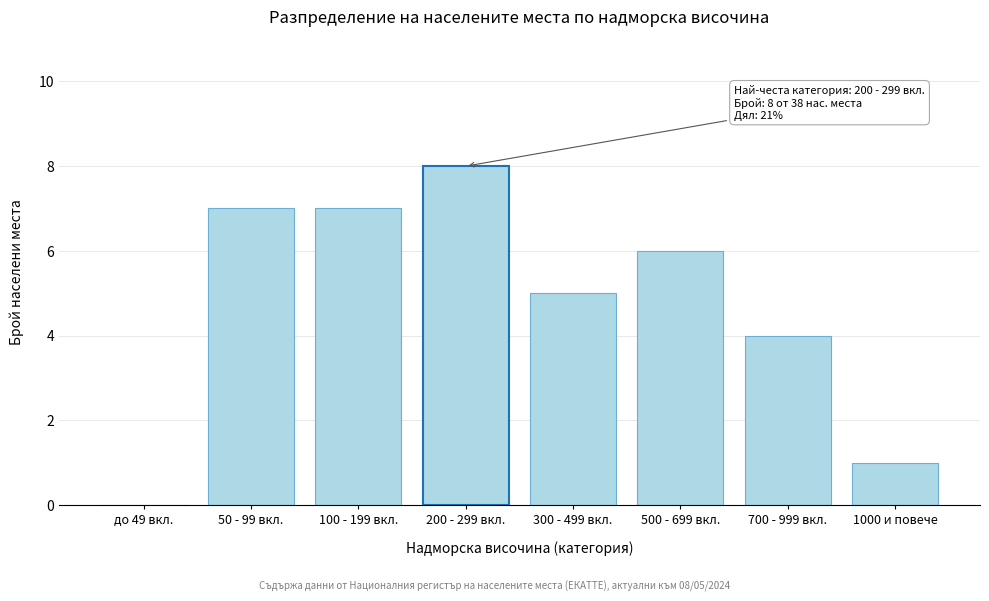

Reading left to right, transcribe all the data shown in this chart.

до 49 вкл.=0	50 - 99 вкл.=7	100 - 199 вкл.=7	200 - 299 вкл.=8	300 - 499 вкл.=5	500 - 699 вкл.=6	700 - 999 вкл.=4	1000 и повече=1